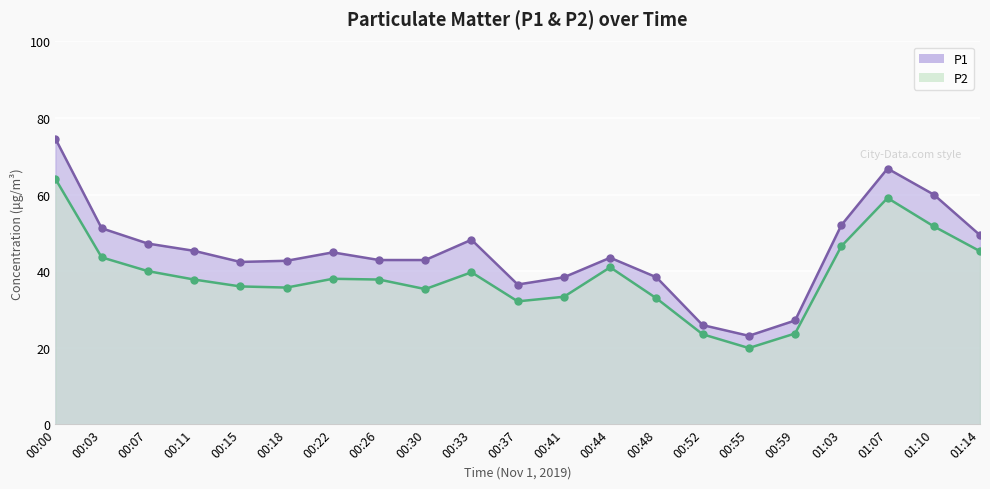

True or false: P2 has more than 1 interior local peaks.

True